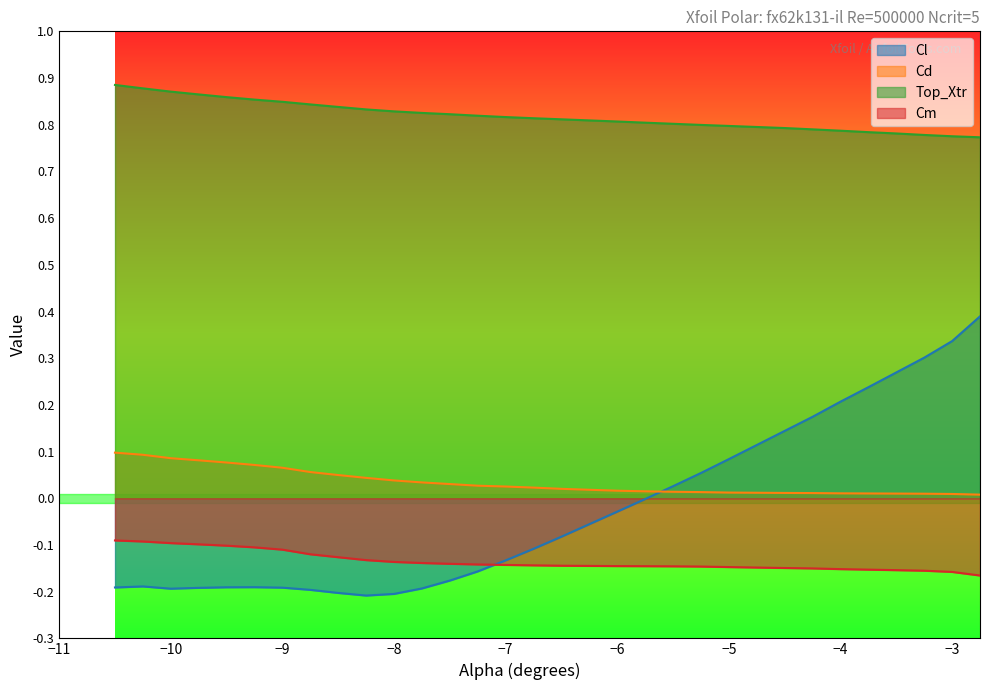

What is the maximum value for Cl?

0.4